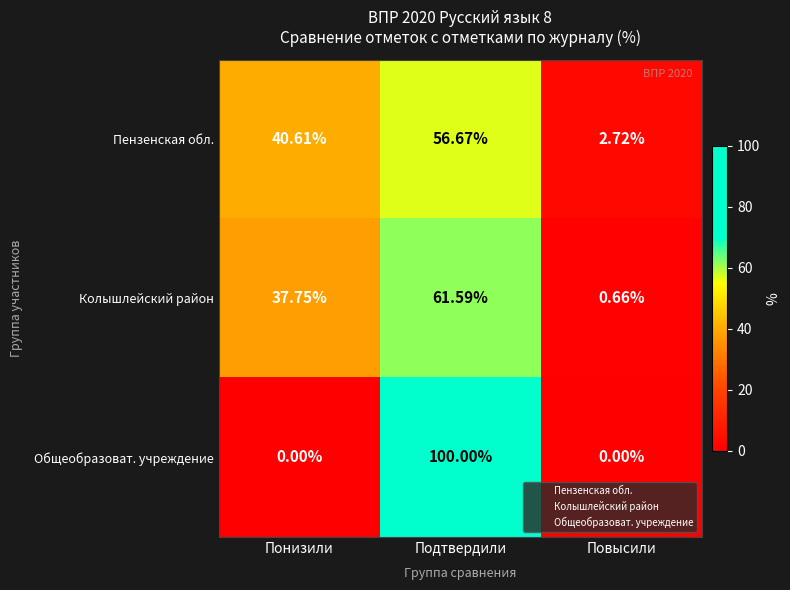

Rank the series by their maximum value, from highest to lowest.

Общеобразоват. учреждение, Колышлейский район, Пензенская обл.